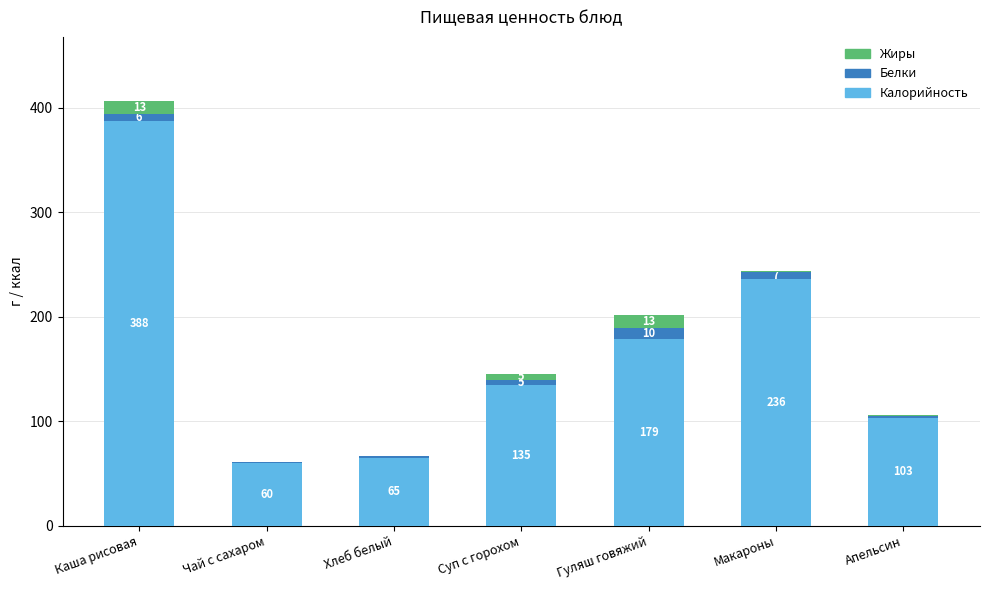

Count the number of categories in the chart.

7